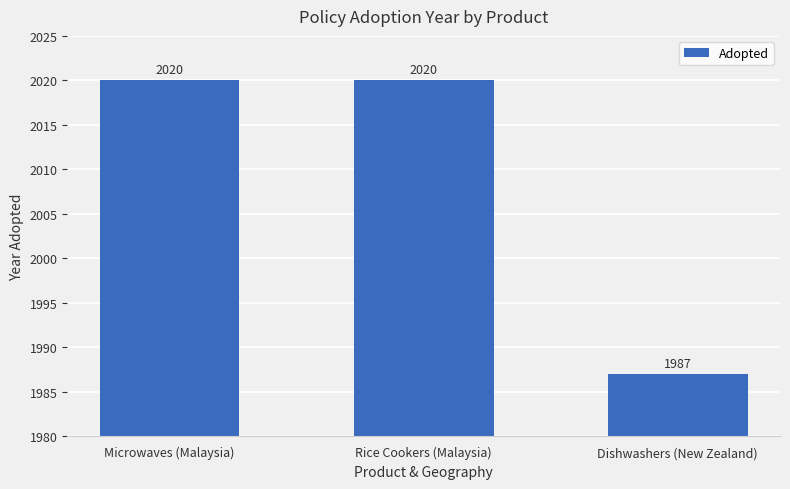

How many data points does each series have?

3